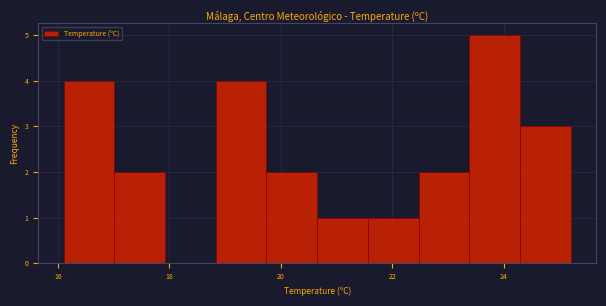

Over which range of the x-axis is the bar tallest?

23.4 to 24.2